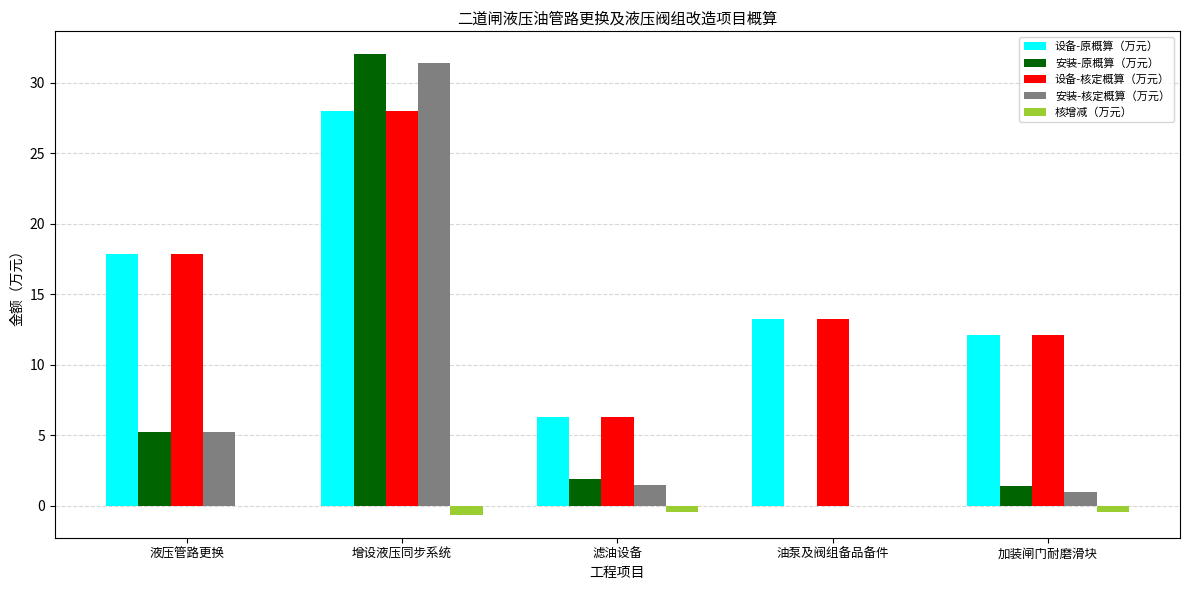

Which series changed the most between 增设液压同步系统 and 加装闸门耐磨滑块?

安装-原概算（万元）